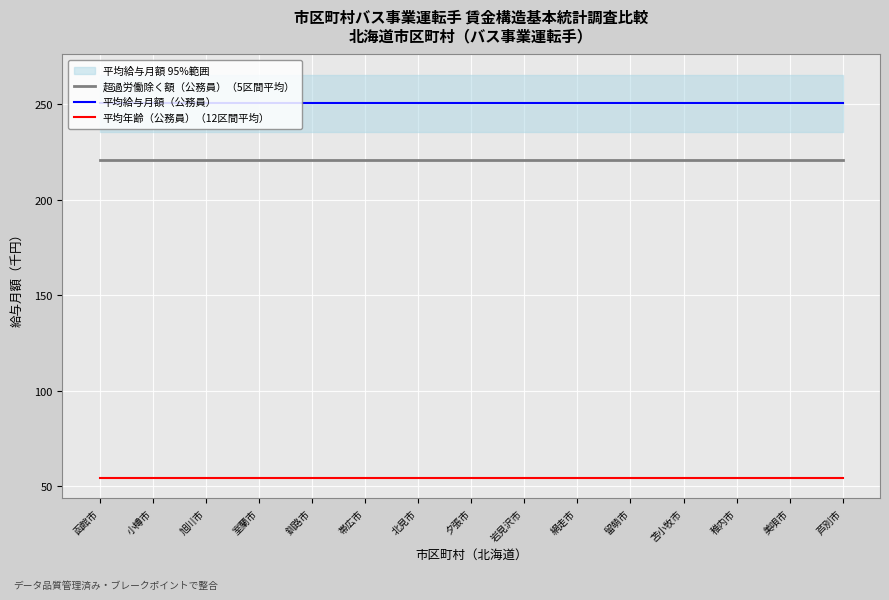

At which category does the chart reach its minimum across all series?

函館市